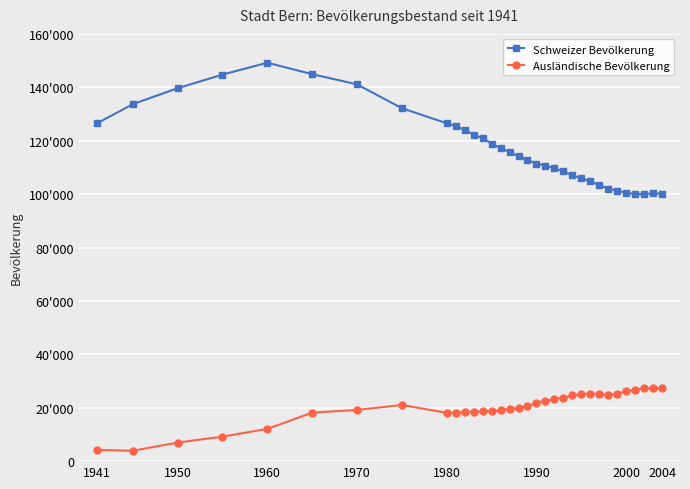

Does the chart have visible grid lines?

Yes